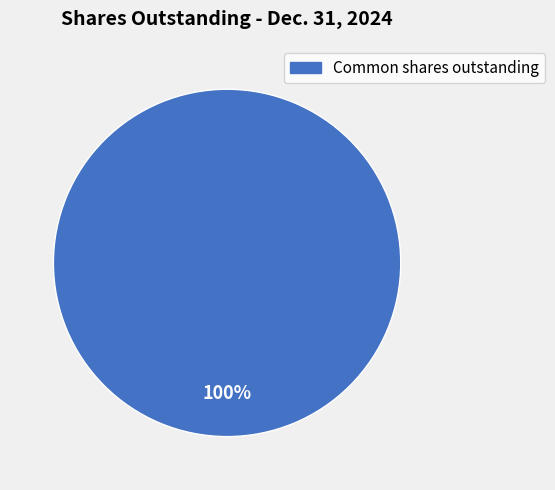

Does any single category account for the majority?

Yes